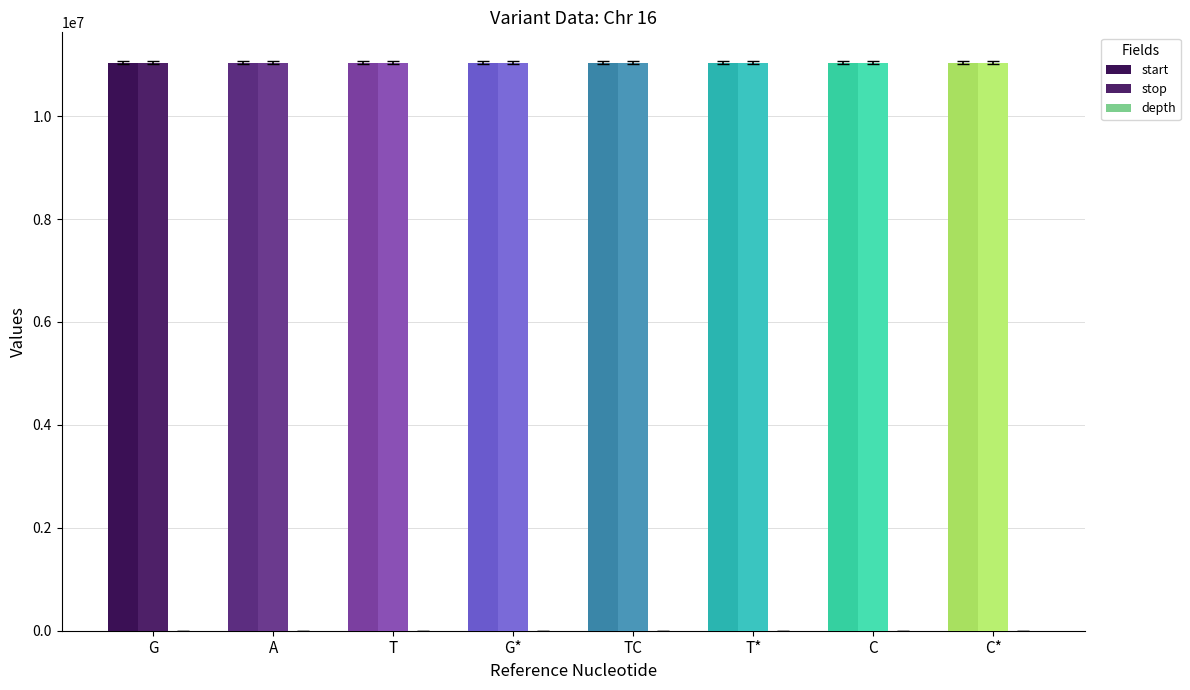

What is the average value of the depth series?

20